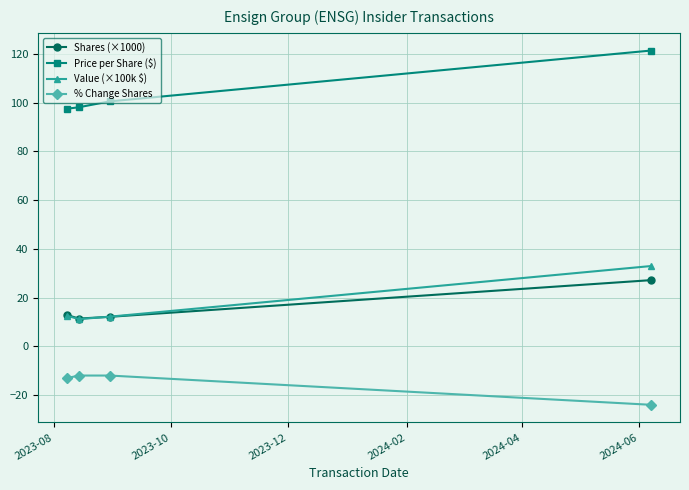

True or false: Price per Share ($) and % Change Shares intersect in this chart.

False